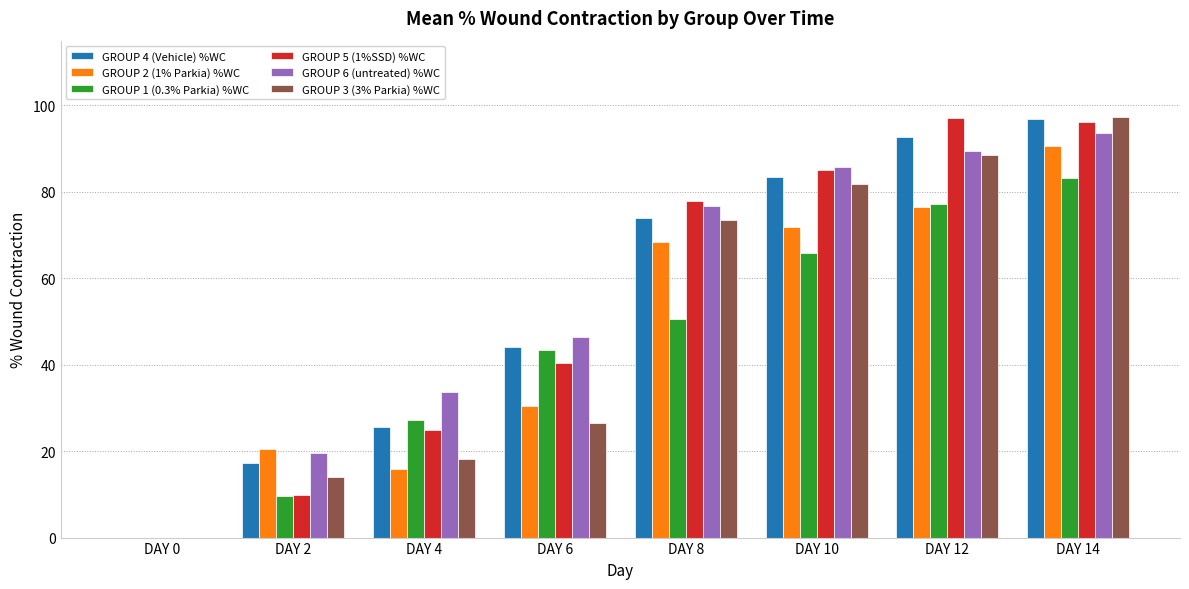

The value of GROUP 6 (untreated) %WC at DAY 6 is 73.3. True or false?

False